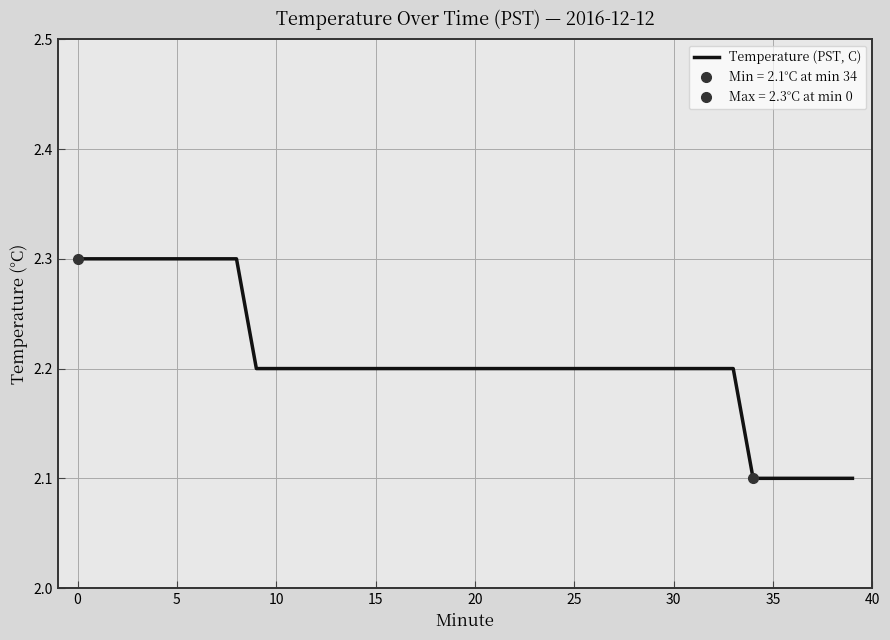

What is the minimum value shown in the chart?

2.1